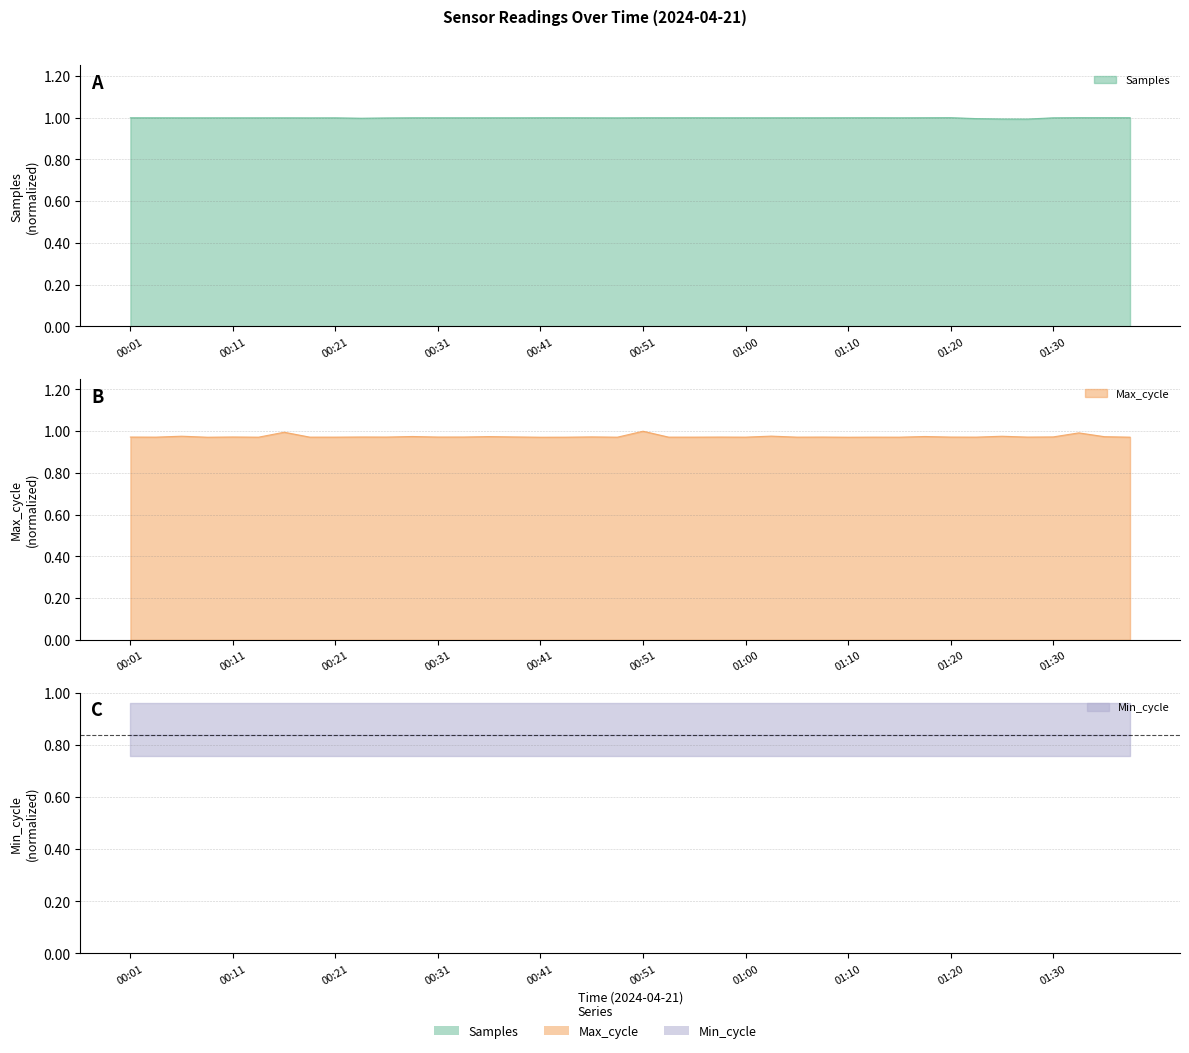

Which category has the highest value in the Samples series?

01:32